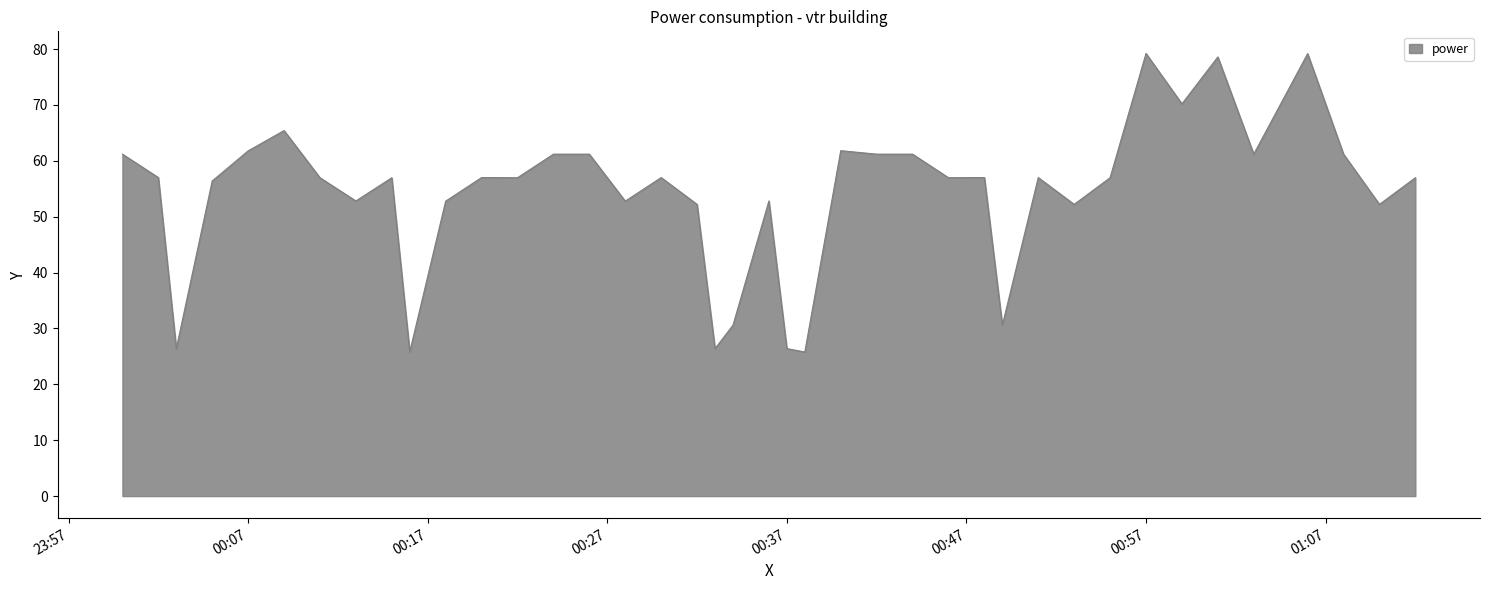

True or false: the data has more than 2 interior local peaks.

True